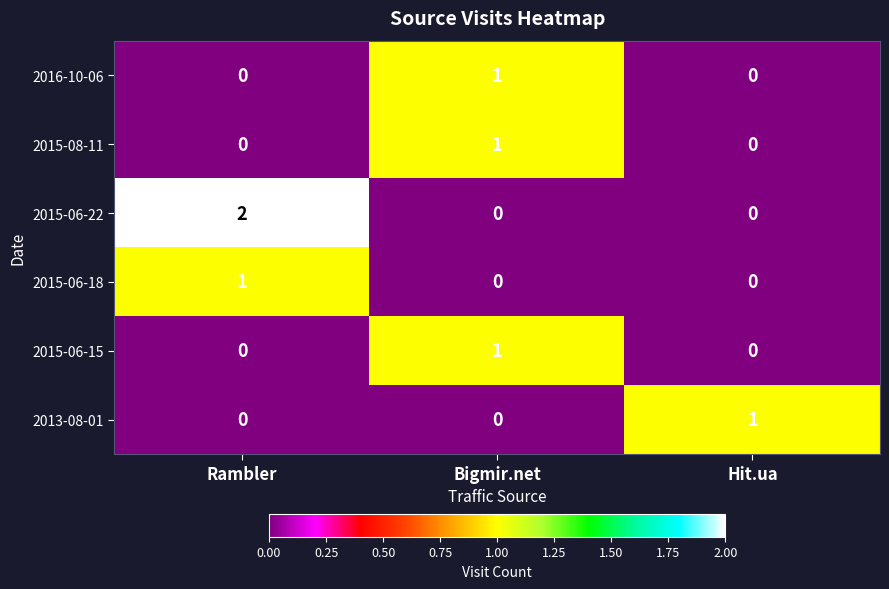

Which series has the largest total across all categories?

2015-06-22